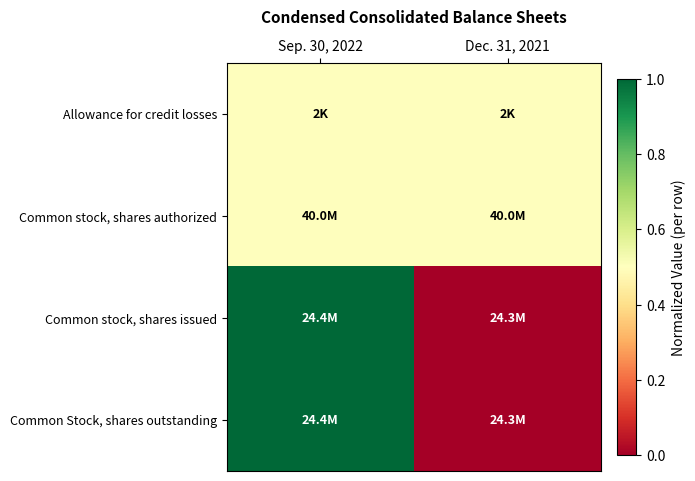

How many series are shown in this chart?

4